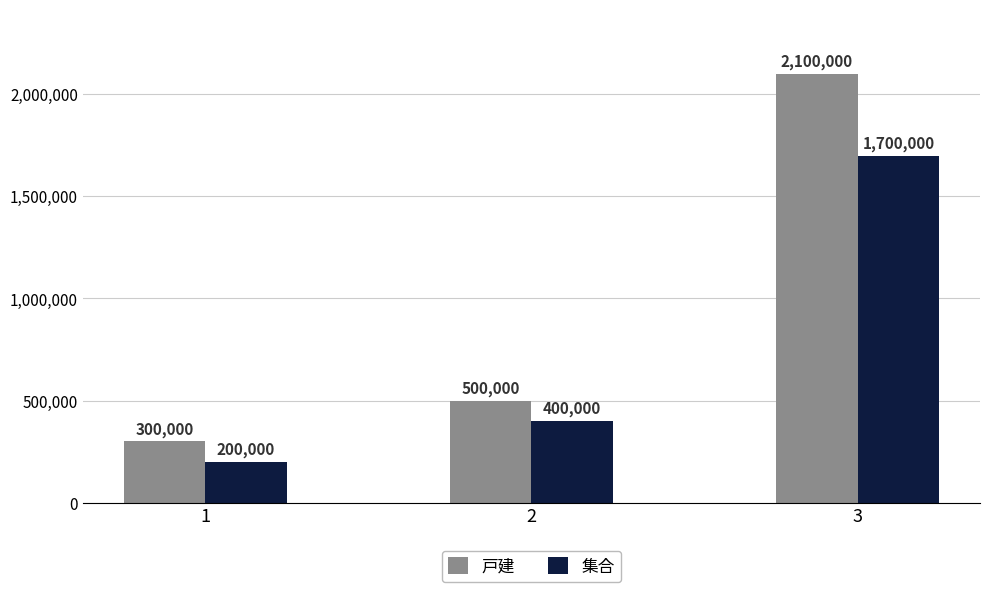

How many distinct data groups are displayed?

2